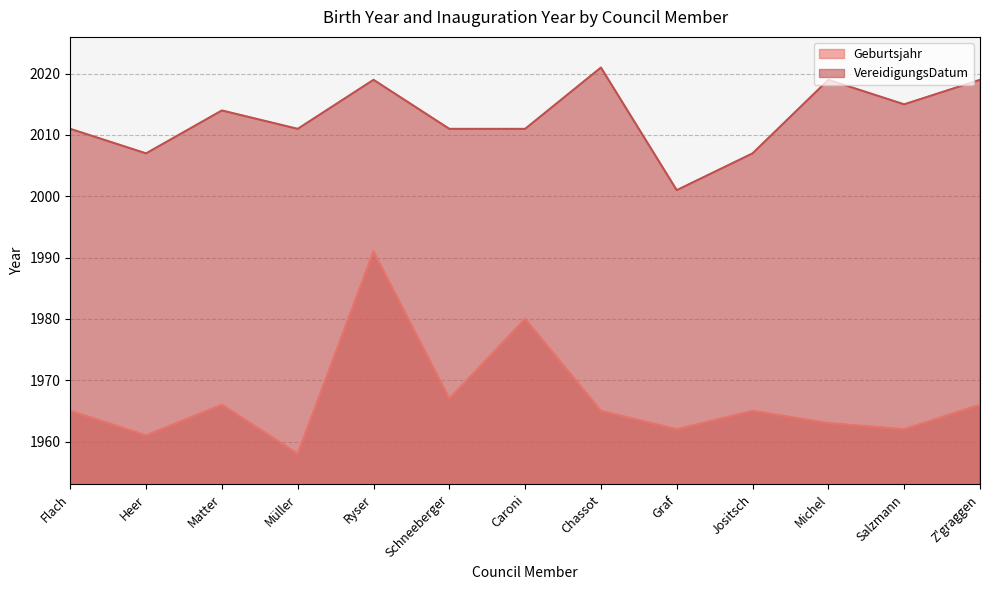

What is the total value across all series at Ryser?

4010